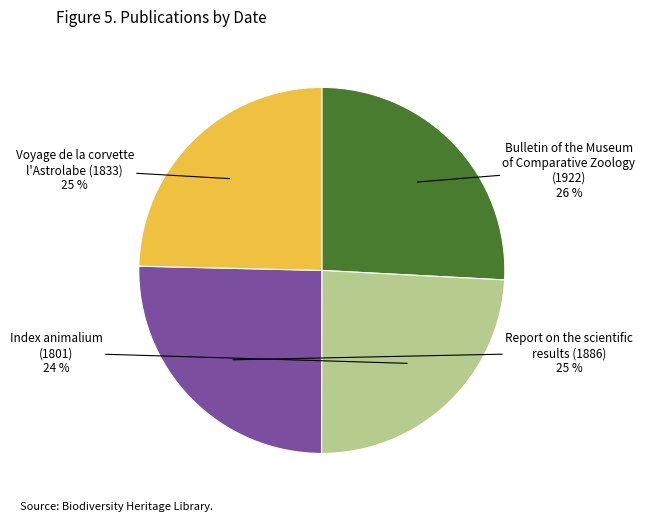

True or false: Report on the scientific results (1886) accounts for 25% of the total.

True